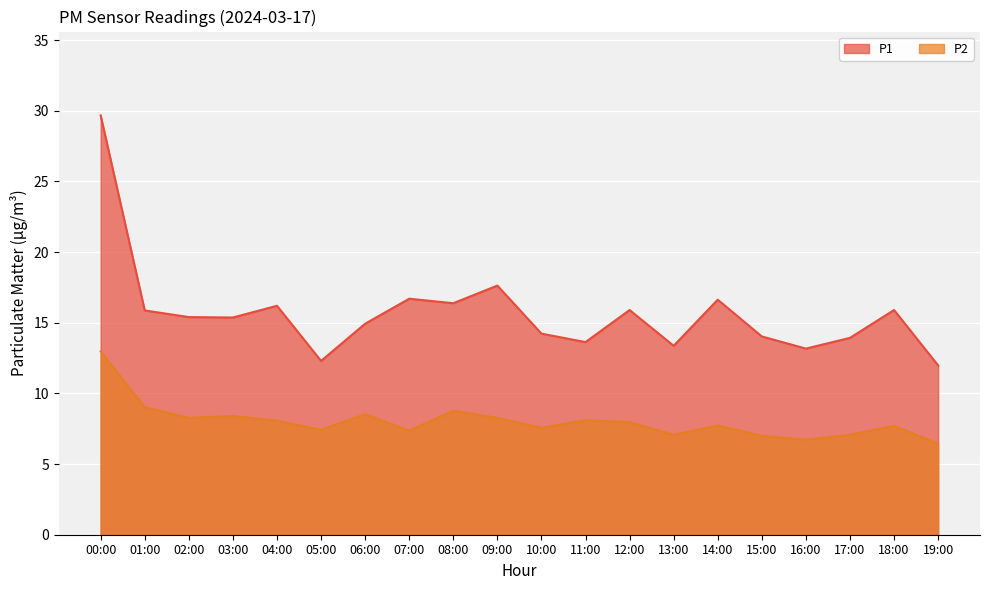

What is the label of the 14th point from the right?

06:00